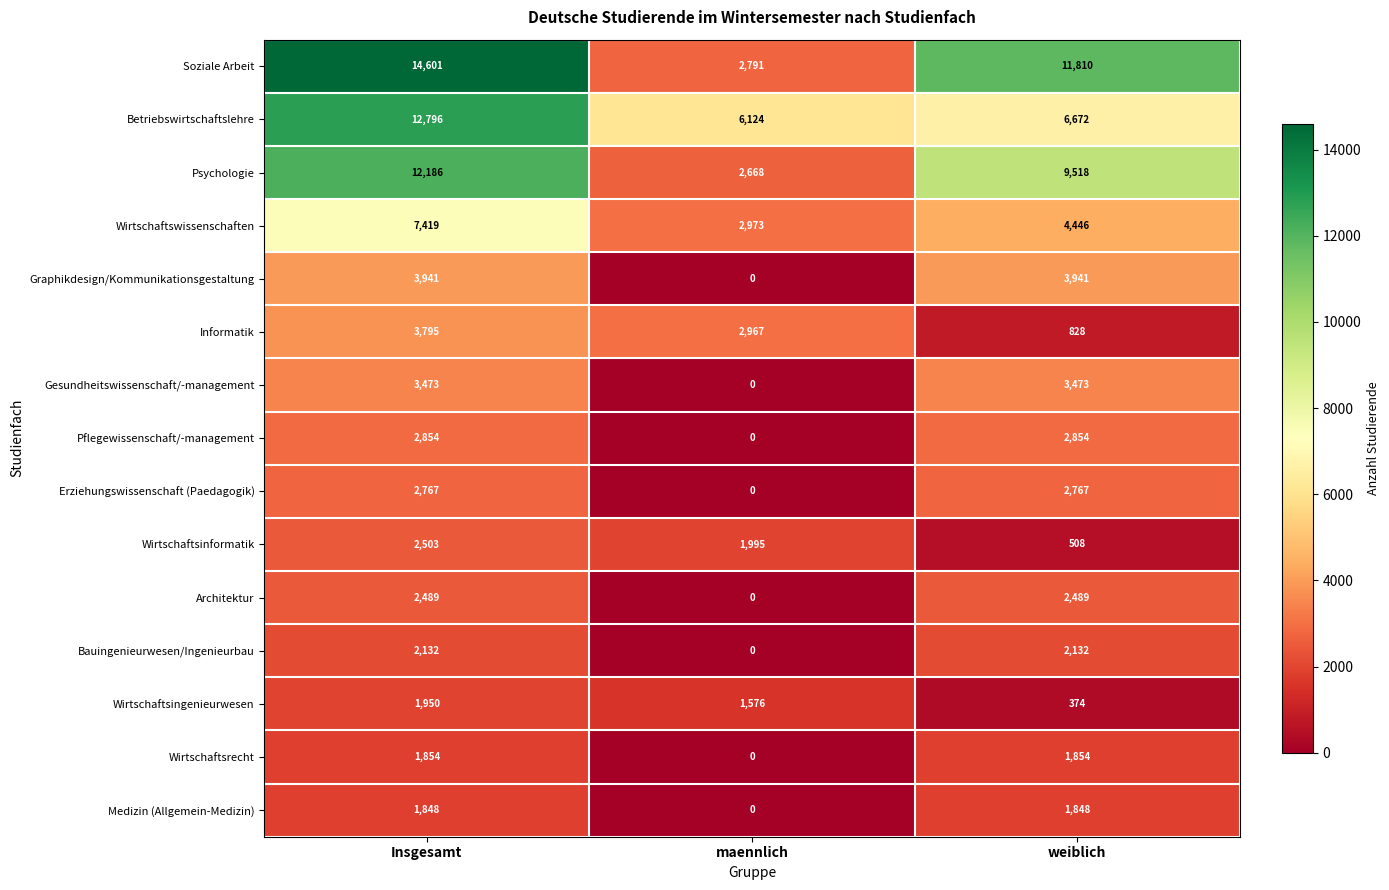

At which category is the sum across all series the highest?

Insgesamt